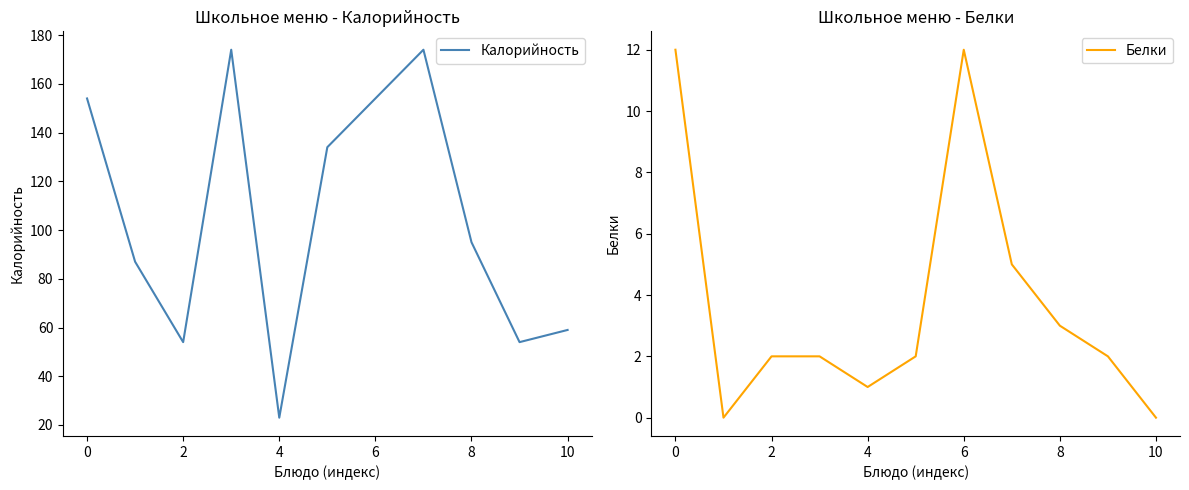

What value does the Калорийность series have at 0?

154